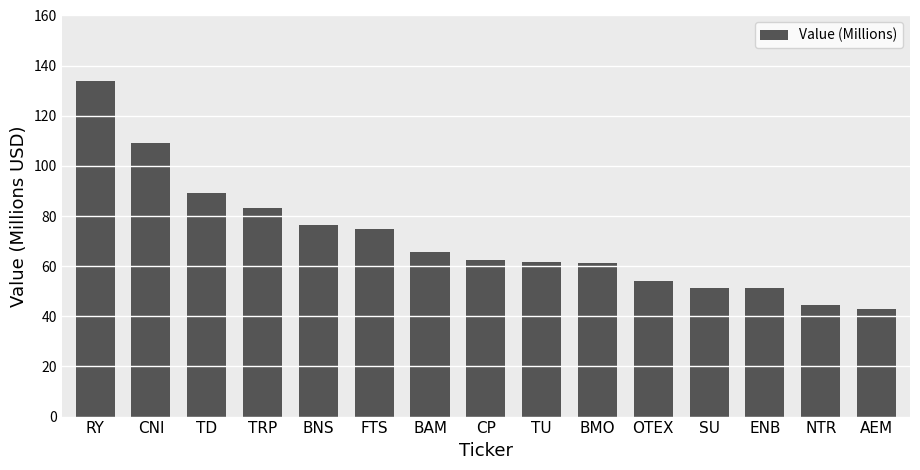

At which category does the chart reach its minimum across all series?

AEM